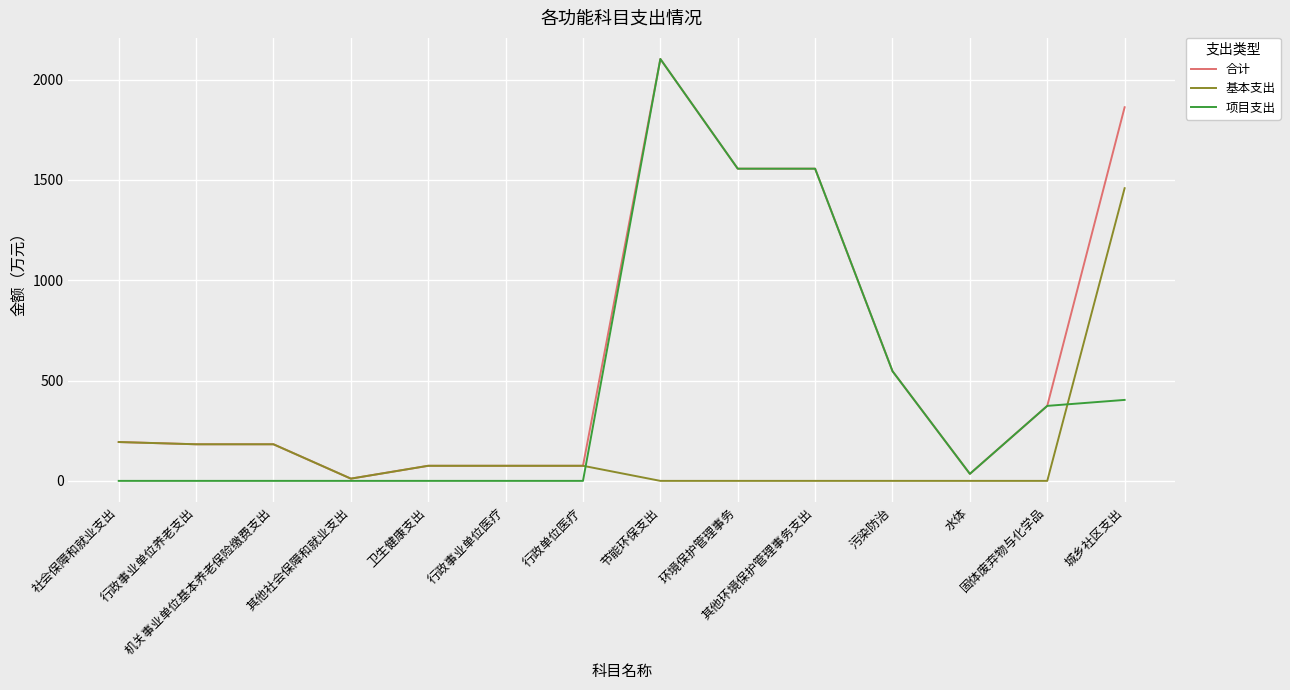

List the series in order of their overall mean, highest first.

合计, 项目支出, 基本支出